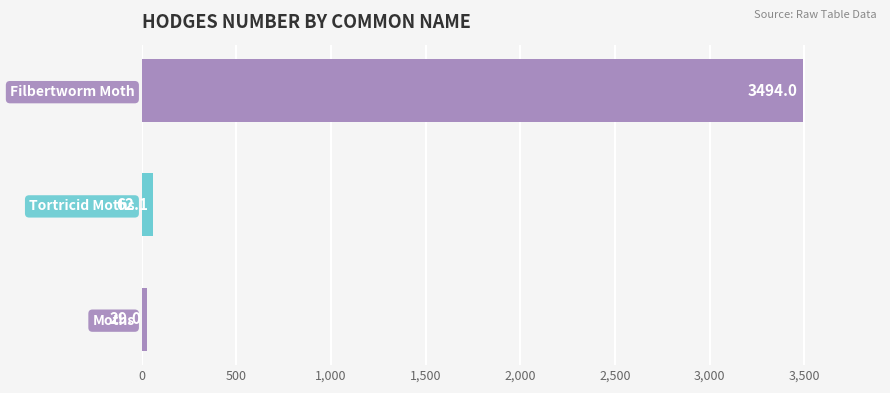

What is the sum of all values?

3585.1